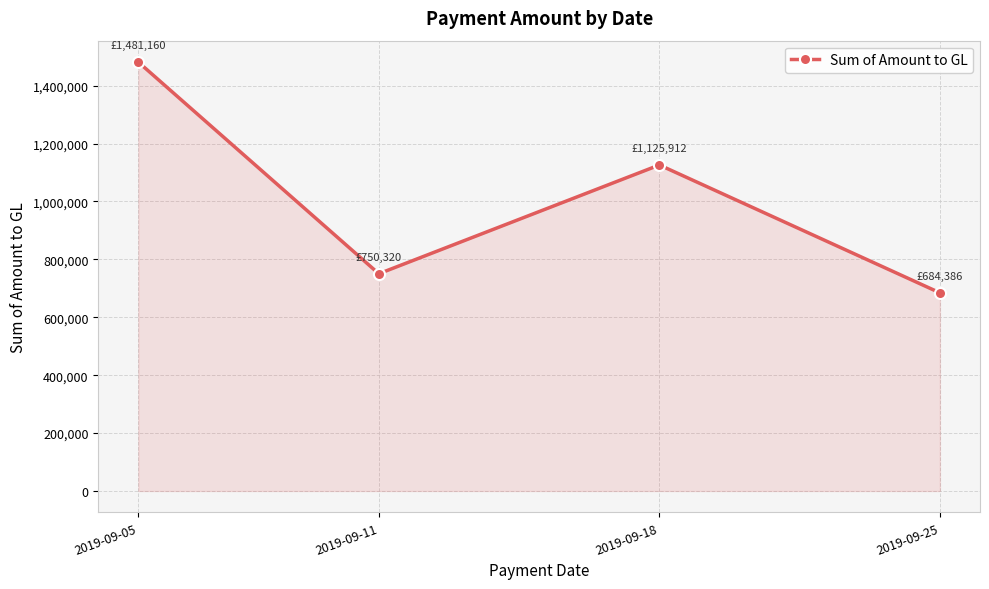

Which category has the highest value across all series?

2019-09-05